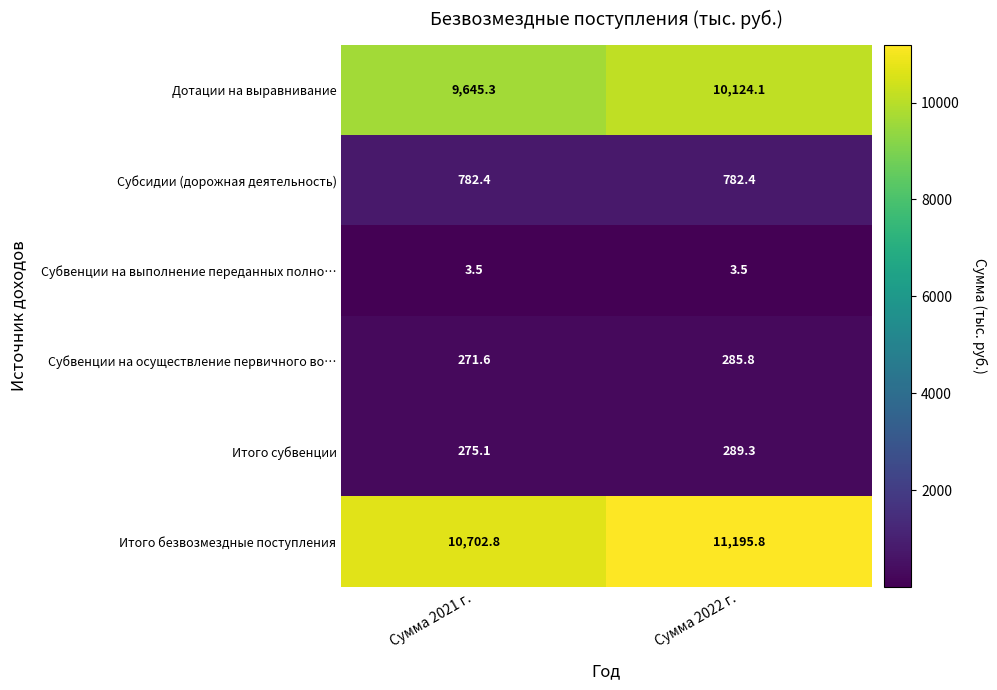

Is it true that Субвенции на осуществление первичного во… equals 188.0 at Сумма 2022 г.?

False